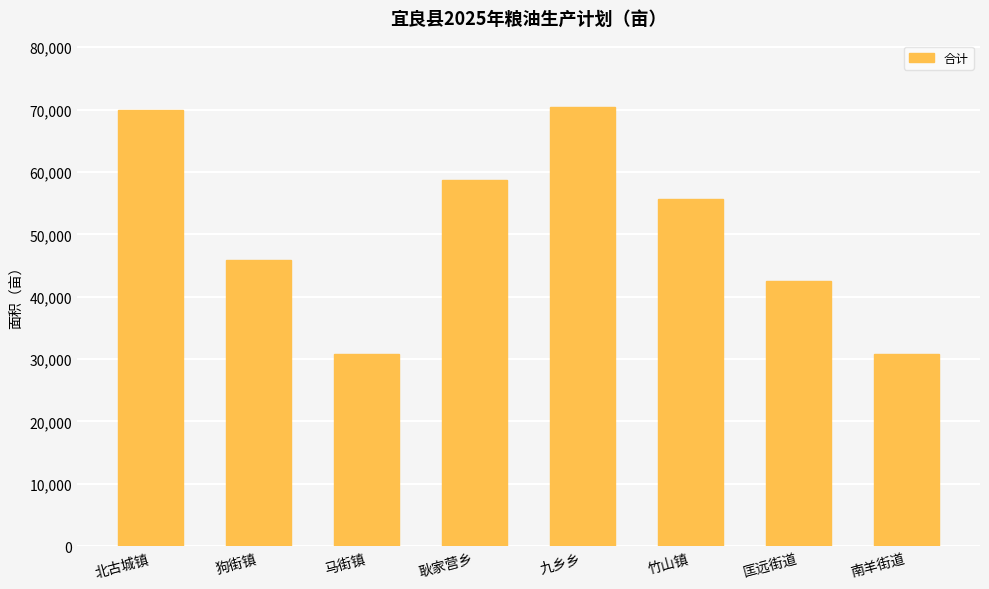

What position from the right is 九乡乡?

4